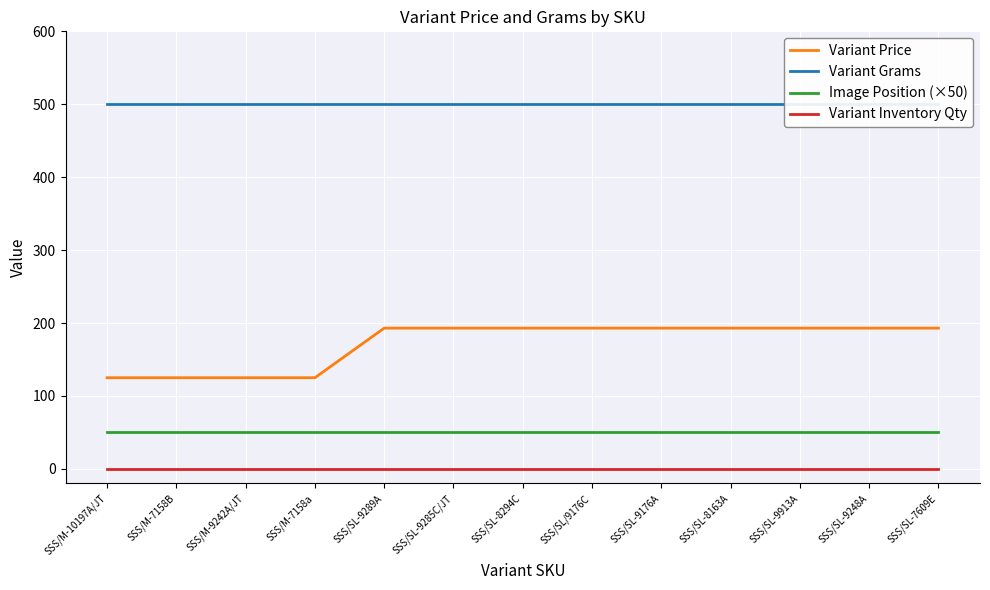

How many lines are shown in the chart?

4